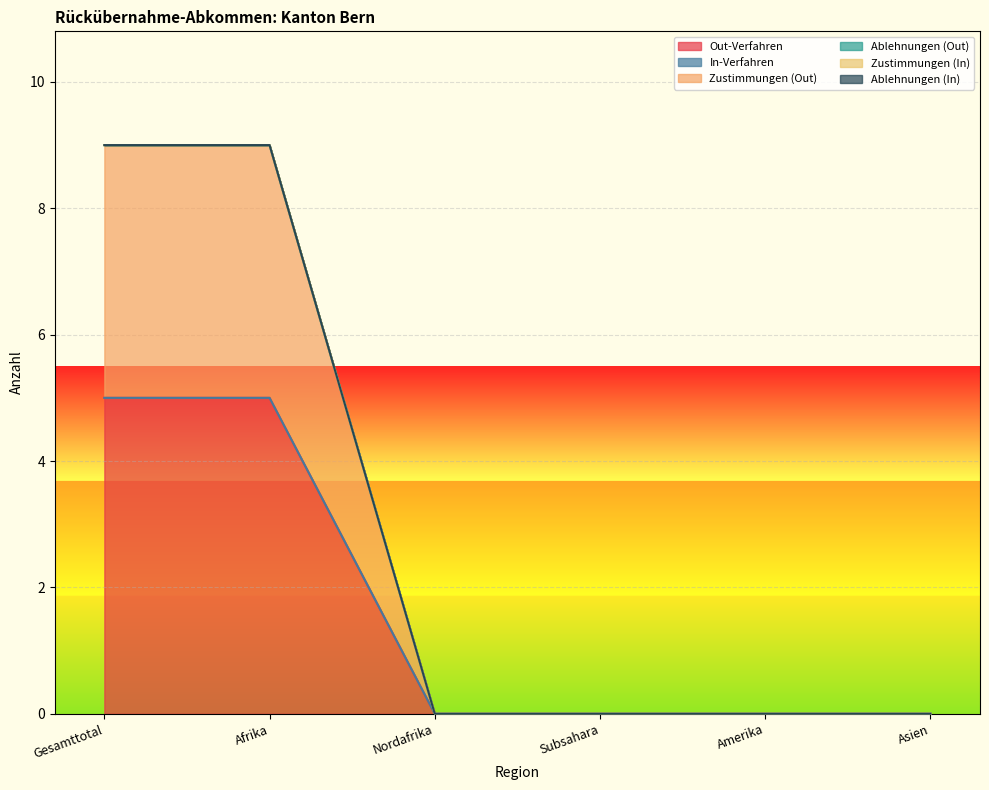

What are all the series names shown in the legend?

Out-Verfahren, In-Verfahren, Zustimmungen (Out), Ablehnungen (Out), Zustimmungen (In), Ablehnungen (In)